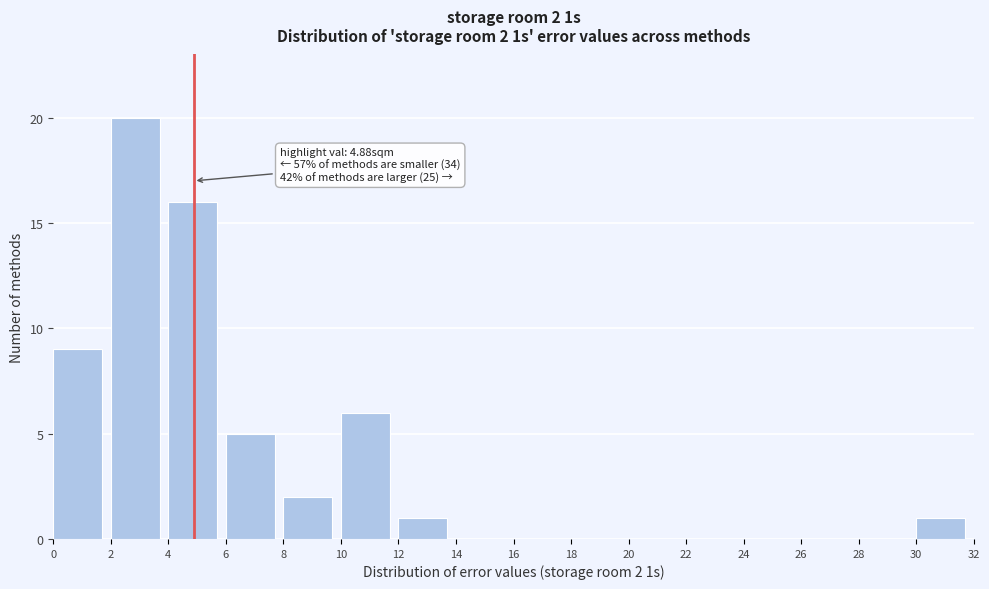

Over which range of the x-axis is the bar tallest?

2 to 4